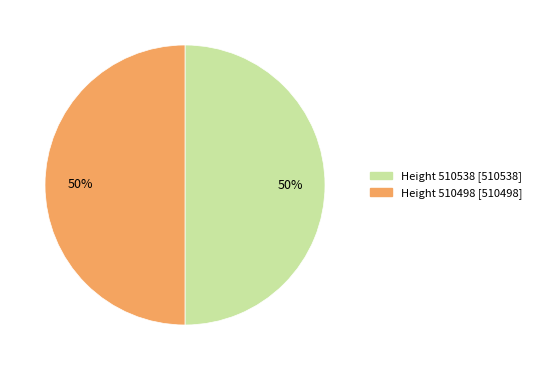

Is the sum of Height 510538 and Height 510498 greater than half?

Yes